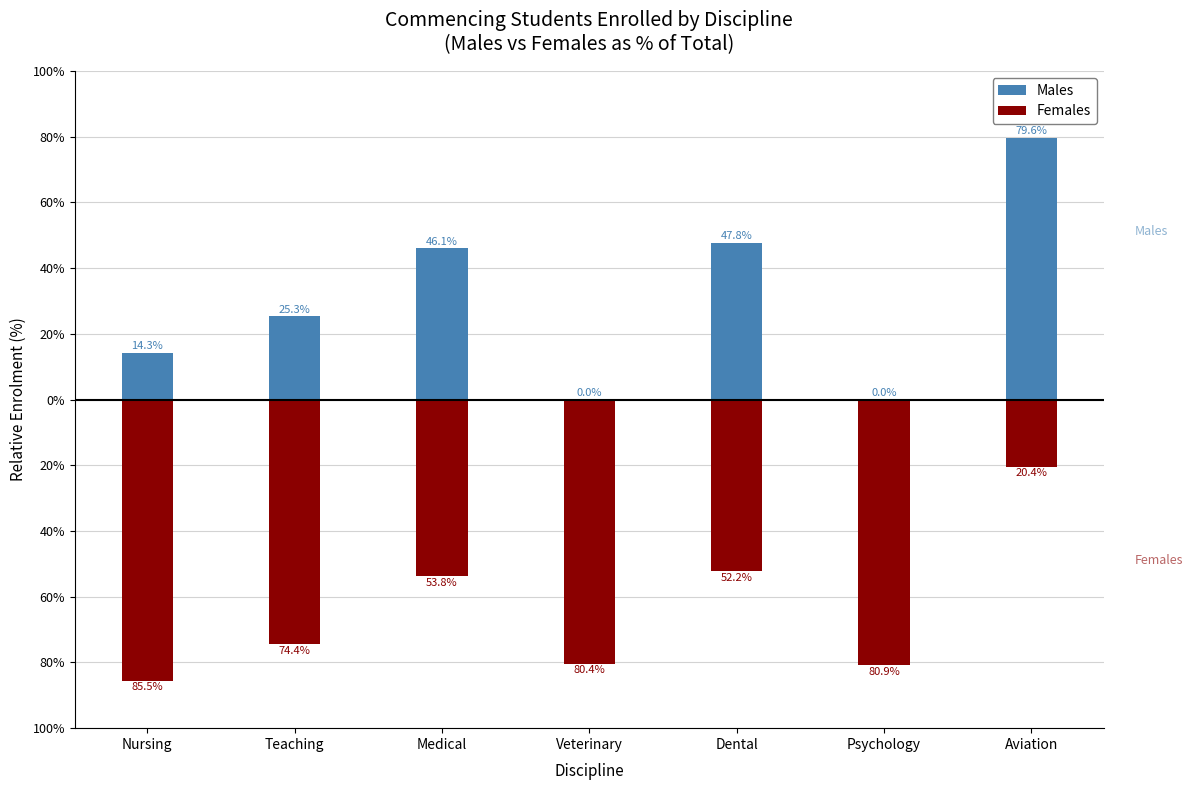

The Females series shows -20.4 at Aviation. True or false?

True